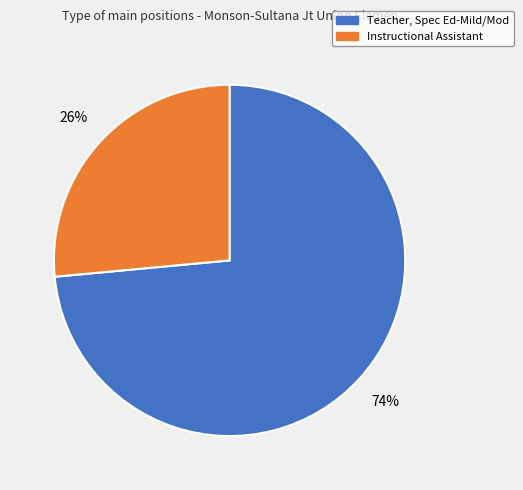

The Teacher, Spec Ed-Mild/Mod slice represents 74% of the pie. True or false?

True